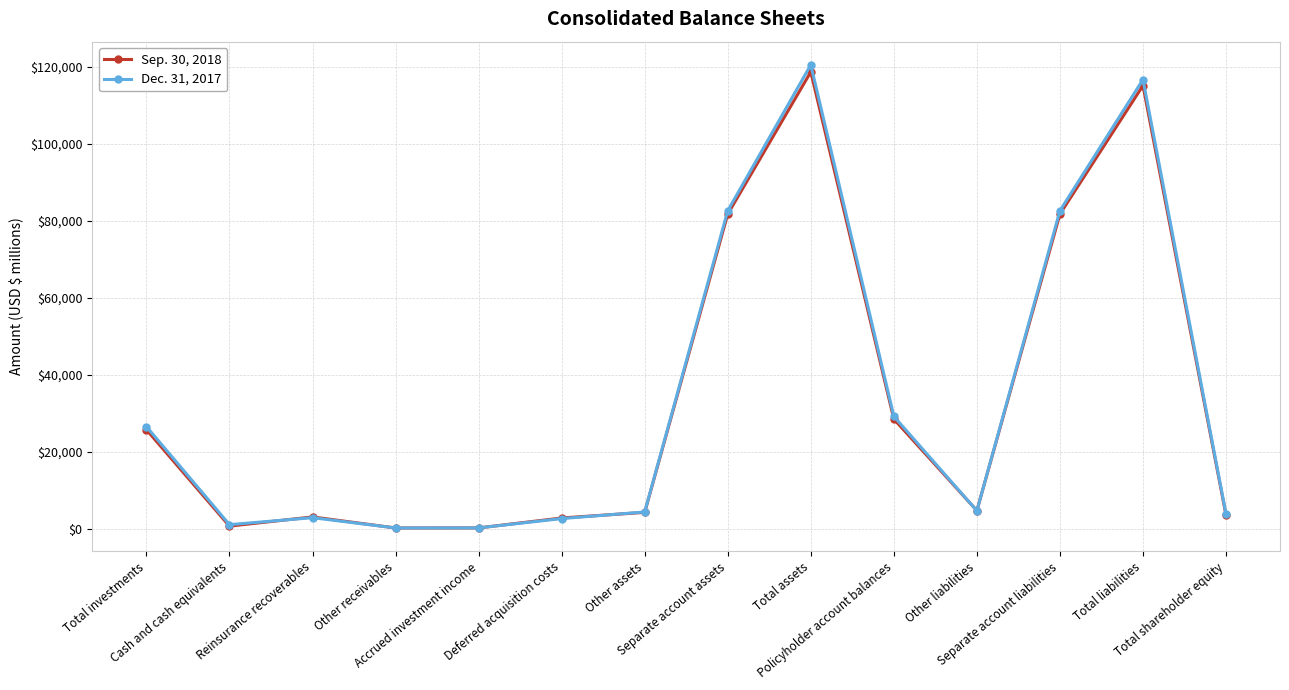

What is the total value across all series at Reinsurance recoverables?

5944